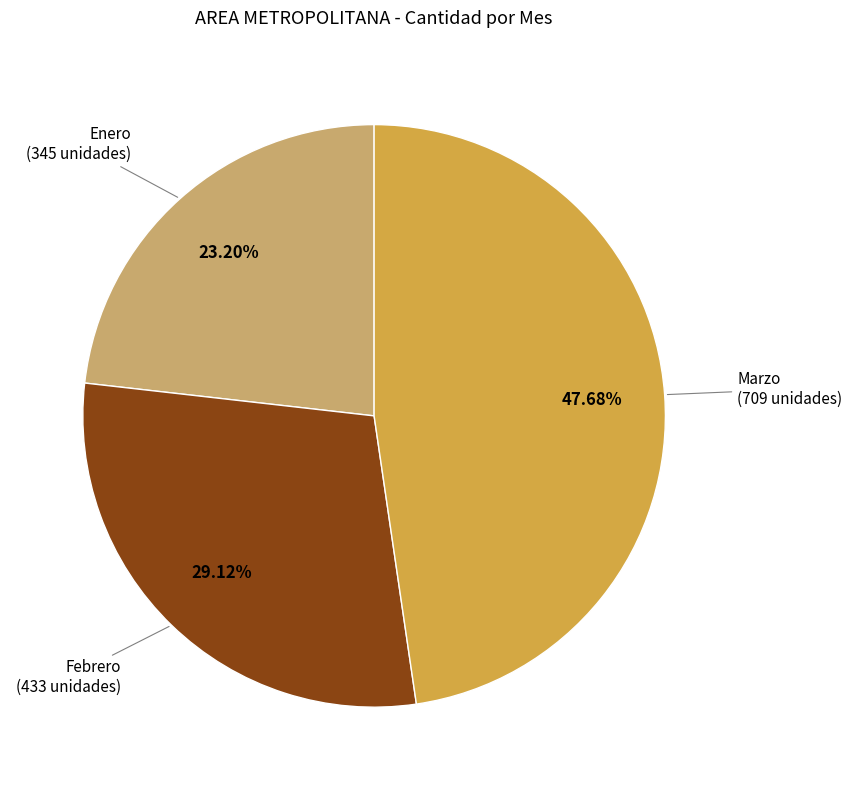

What is the smallest slice in the pie chart?

Enero